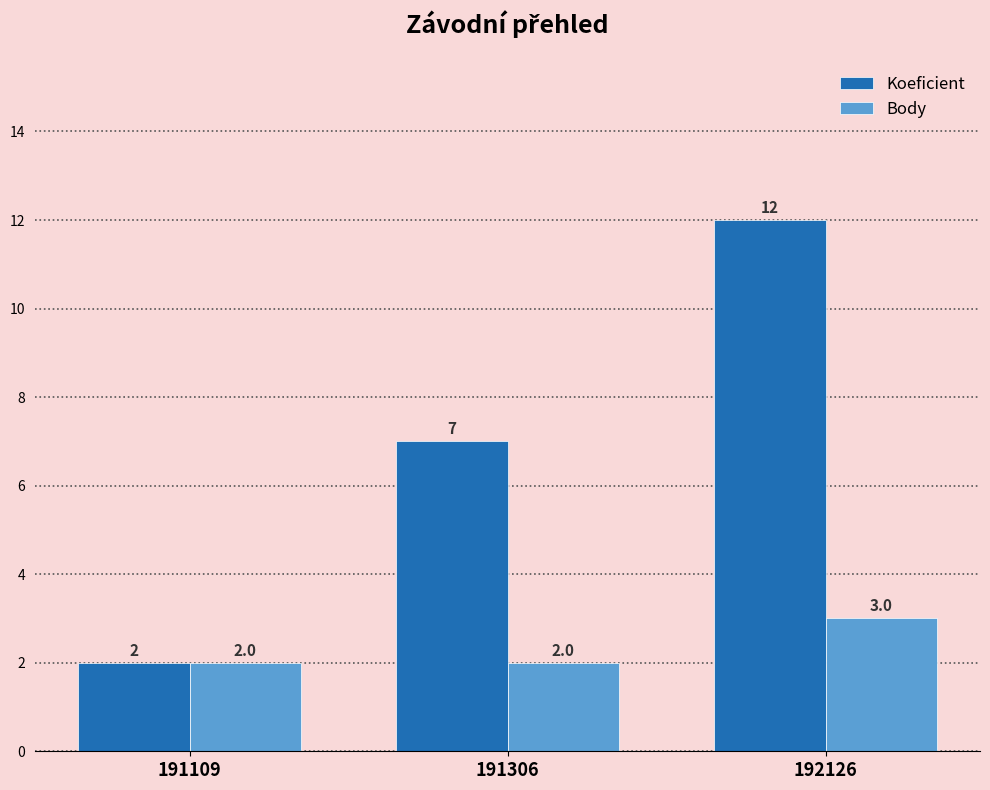

Between 191109 and 192126, which series saw the biggest shift?

Koeficient